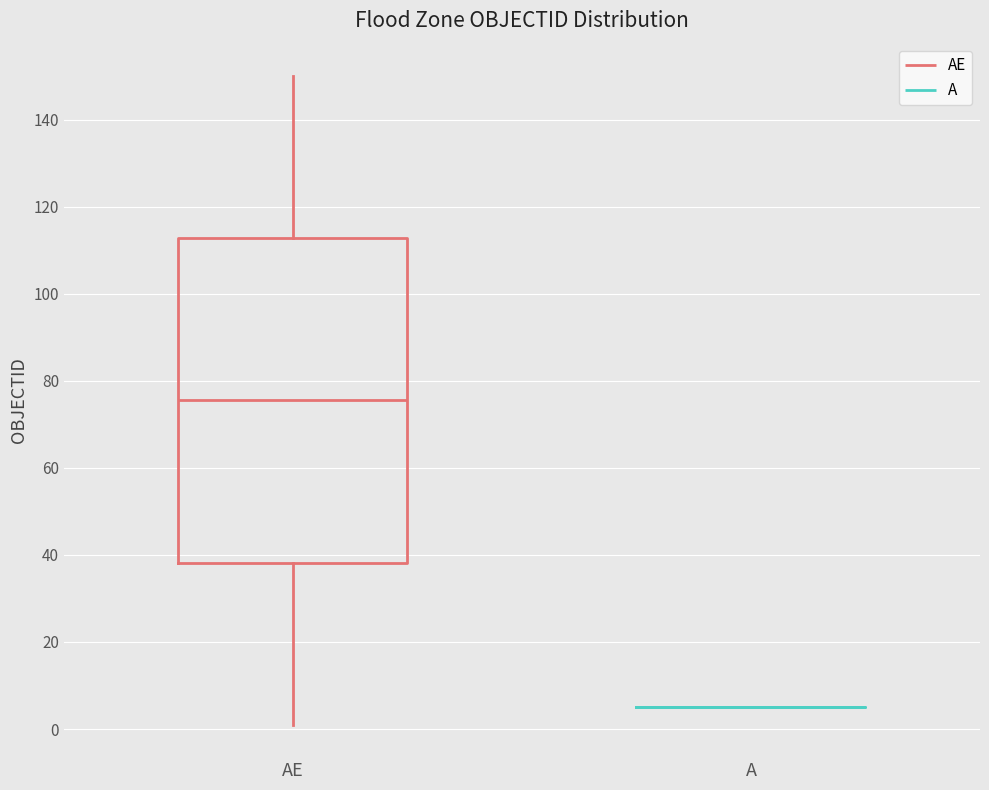

Reading left to right, read every box against the y-axis: the position of its median line, the range the box covers, and the ends of its whiskers. The values are not printed on the chart, so give them approximately, as read against the axis.

AE: median 76, box 38 to 112, whiskers 2 to 150
A: box collapsed to a line at 6, whiskers 6 to 6